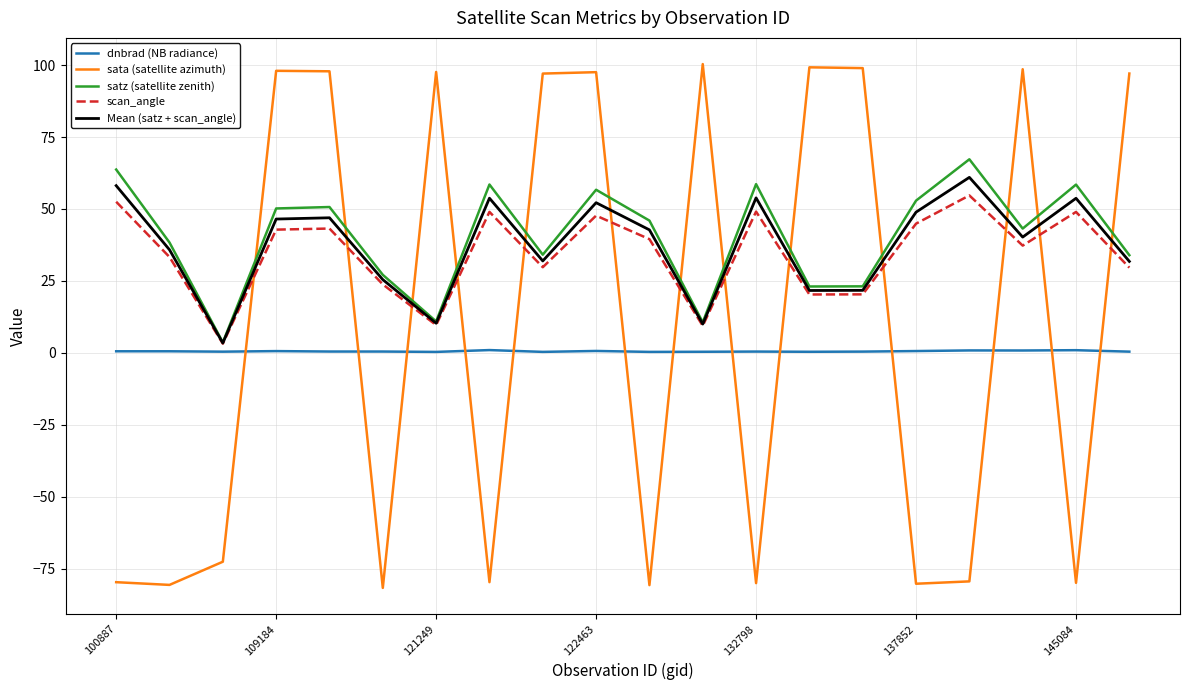

What is the difference between the second highest and second lowest values in the sata (satellite azimuth) series?

179.9